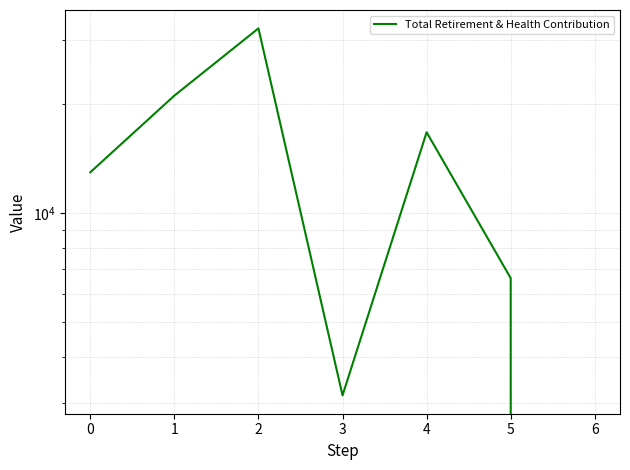

What is the difference between the maximum and minimum values?

32342